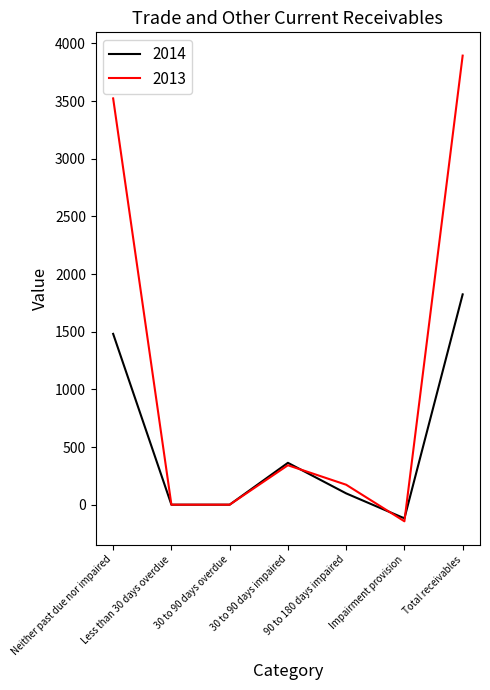

The value of 2014 at Neither past due nor impaired is 1481.1. True or false?

True